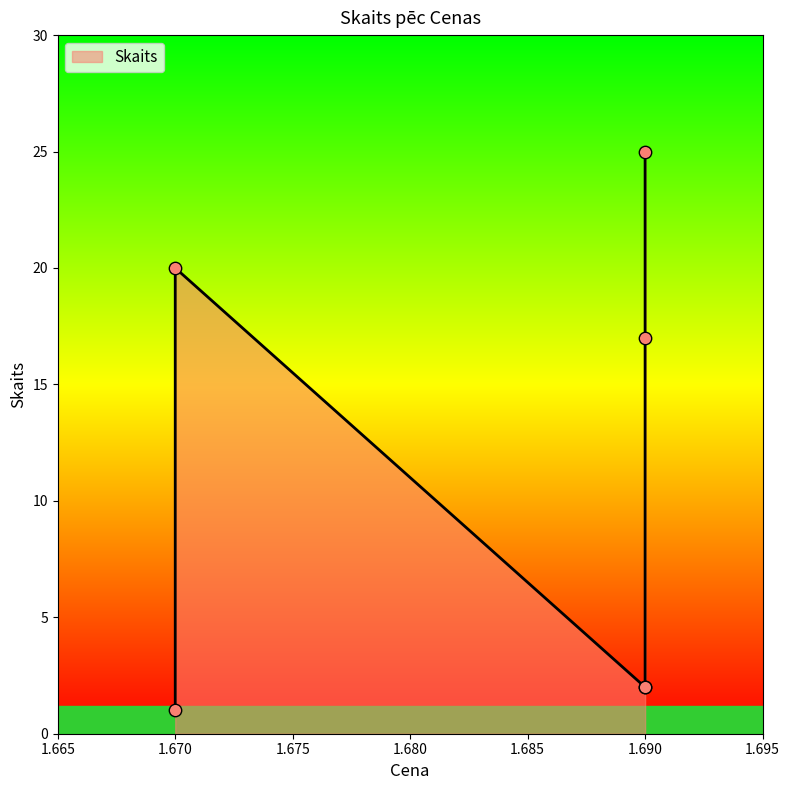

What is the change in value from 1.69 to 1.69?

-8